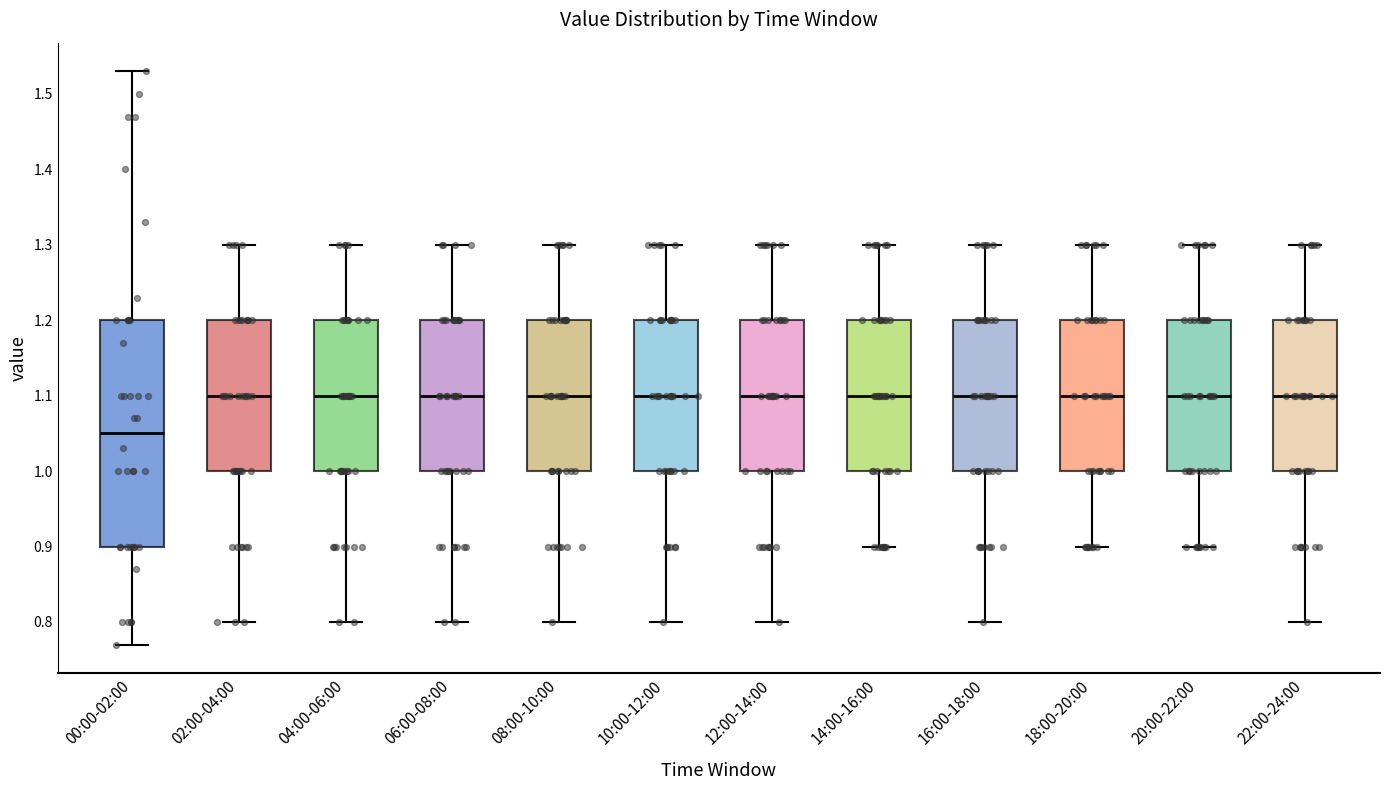

Reading left to right, transcribe this box plot: for each box, give where its median line is, the range the box spans, and where its two whiskers end, as read against the y-axis. The values are not printed on the chart, so give them approximately, as read against the axis.

00:00-02:00: median 1.05, box 0.90 to 1.20, whiskers 0.77 to 1.53
02:00-04:00: median 1.10, box 1.00 to 1.20, whiskers 0.80 to 1.30
04:00-06:00: median 1.10, box 1.00 to 1.20, whiskers 0.80 to 1.30
06:00-08:00: median 1.10, box 1.00 to 1.20, whiskers 0.80 to 1.30
08:00-10:00: median 1.10, box 1.00 to 1.20, whiskers 0.80 to 1.30
10:00-12:00: median 1.10, box 1.00 to 1.20, whiskers 0.80 to 1.30
12:00-14:00: median 1.10, box 1.00 to 1.20, whiskers 0.80 to 1.30
14:00-16:00: median 1.10, box 1.00 to 1.20, whiskers 0.90 to 1.30
16:00-18:00: median 1.10, box 1.00 to 1.20, whiskers 0.80 to 1.30
18:00-20:00: median 1.10, box 1.00 to 1.20, whiskers 0.90 to 1.30
20:00-22:00: median 1.10, box 1.00 to 1.20, whiskers 0.90 to 1.30
22:00-24:00: median 1.10, box 1.00 to 1.20, whiskers 0.80 to 1.30